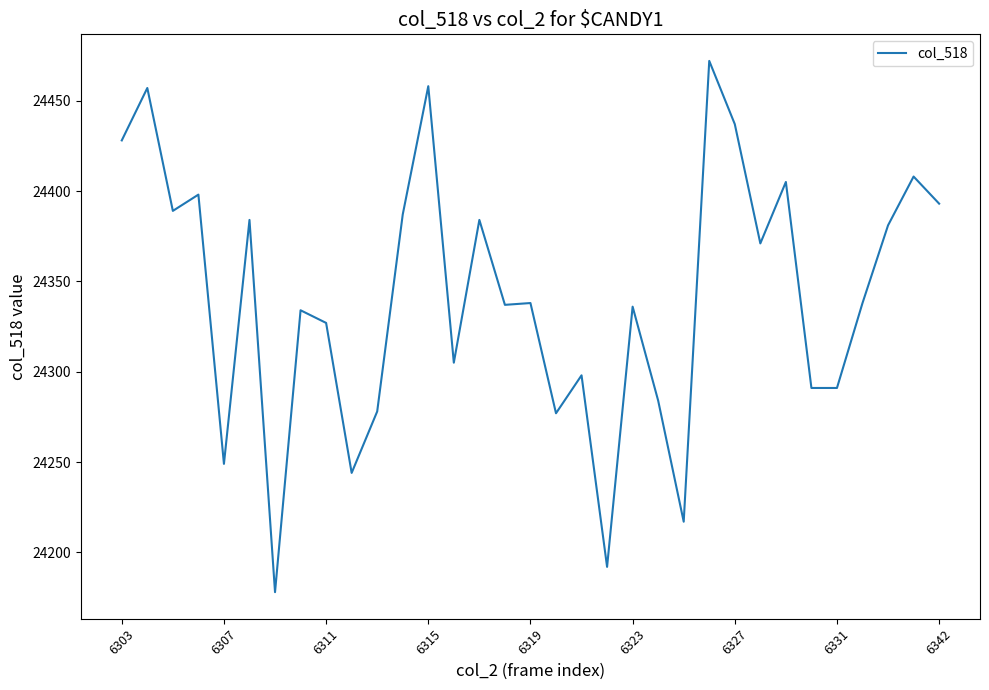

What is the difference between the maximum and minimum values?

294